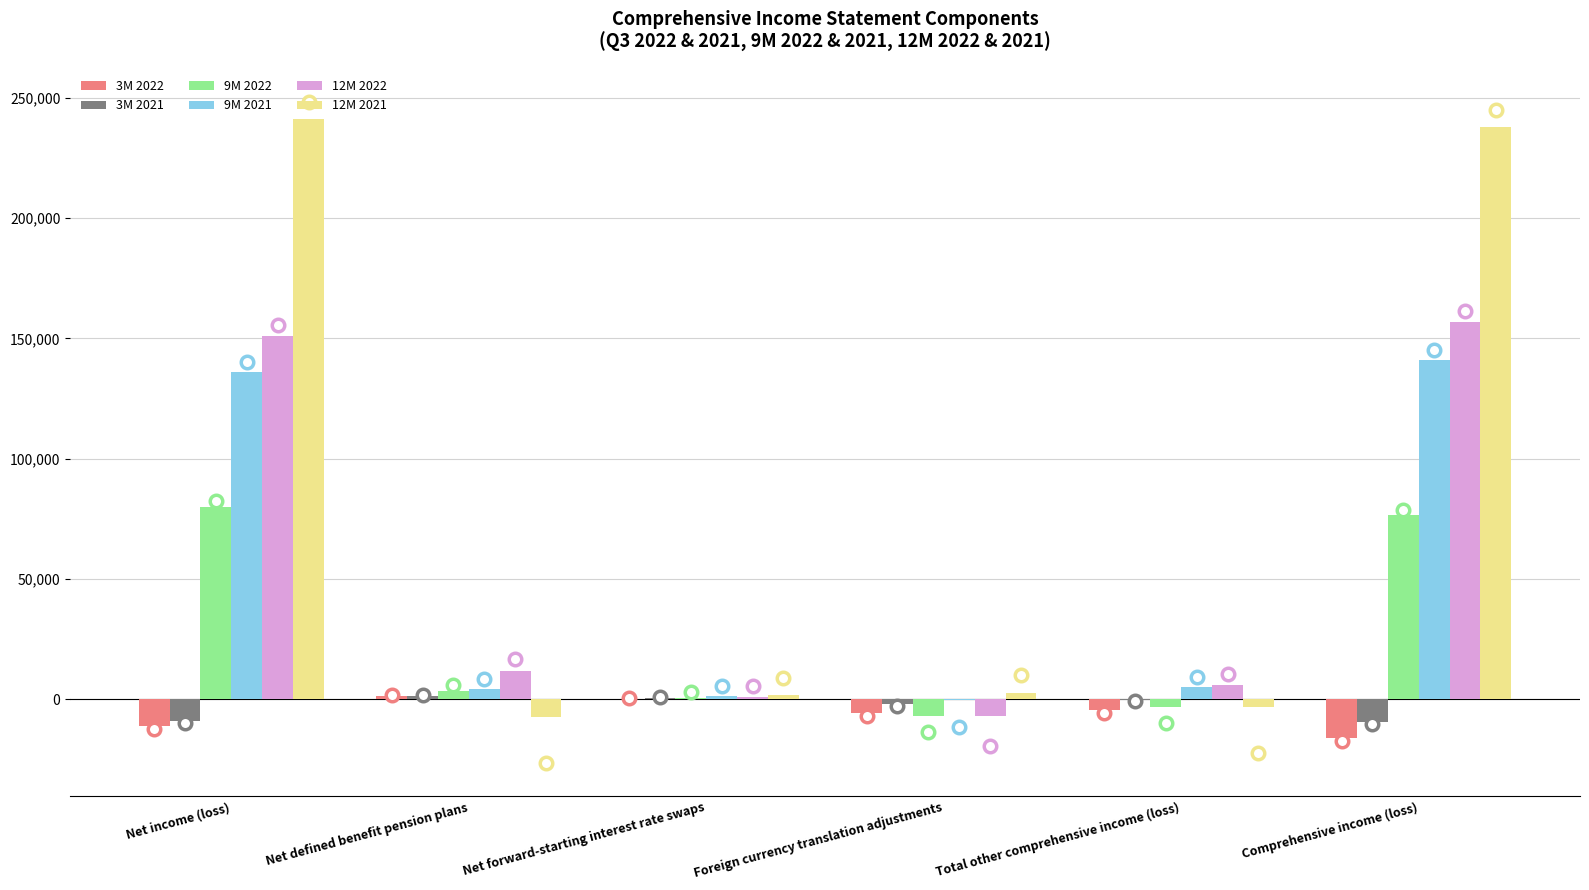

Which series has the largest total across all categories?

12M 2021